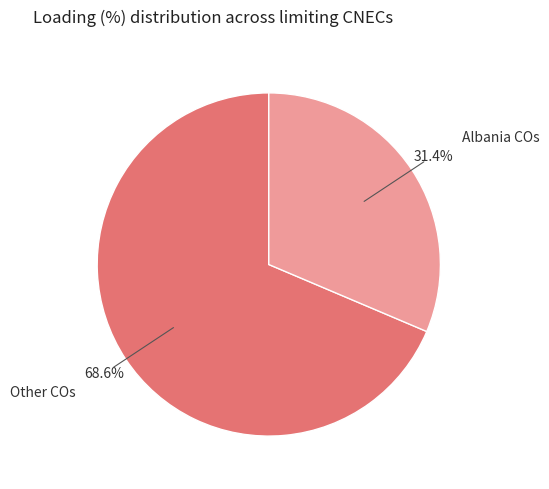

Is Albania COs the majority of the pie?

No